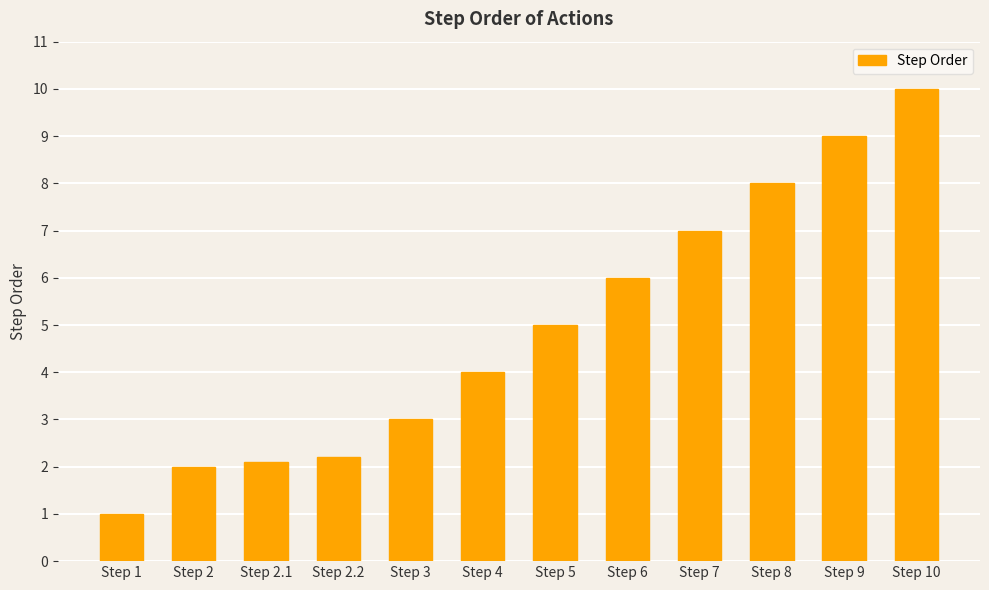

What is the change in value from Step 2 to Step 4?

+2.0